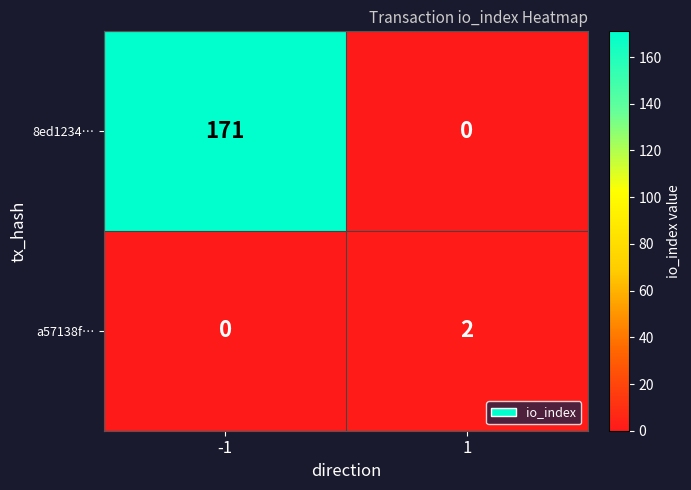

At how many categories does at least one series exceed 13?

1